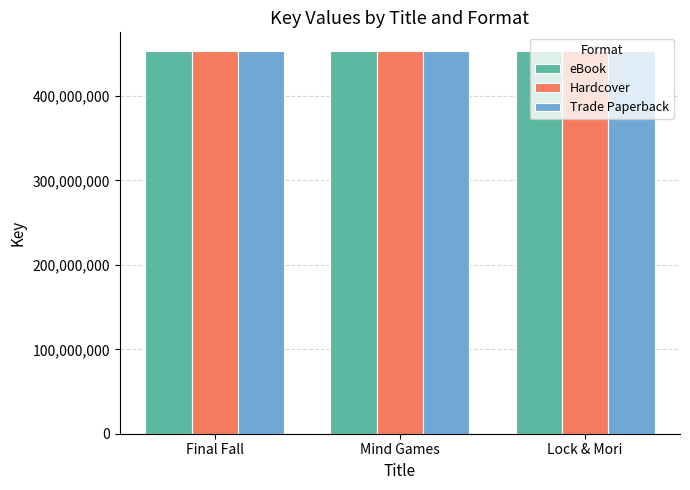

What is the total value across all series at Lock & Mori?

1358598795